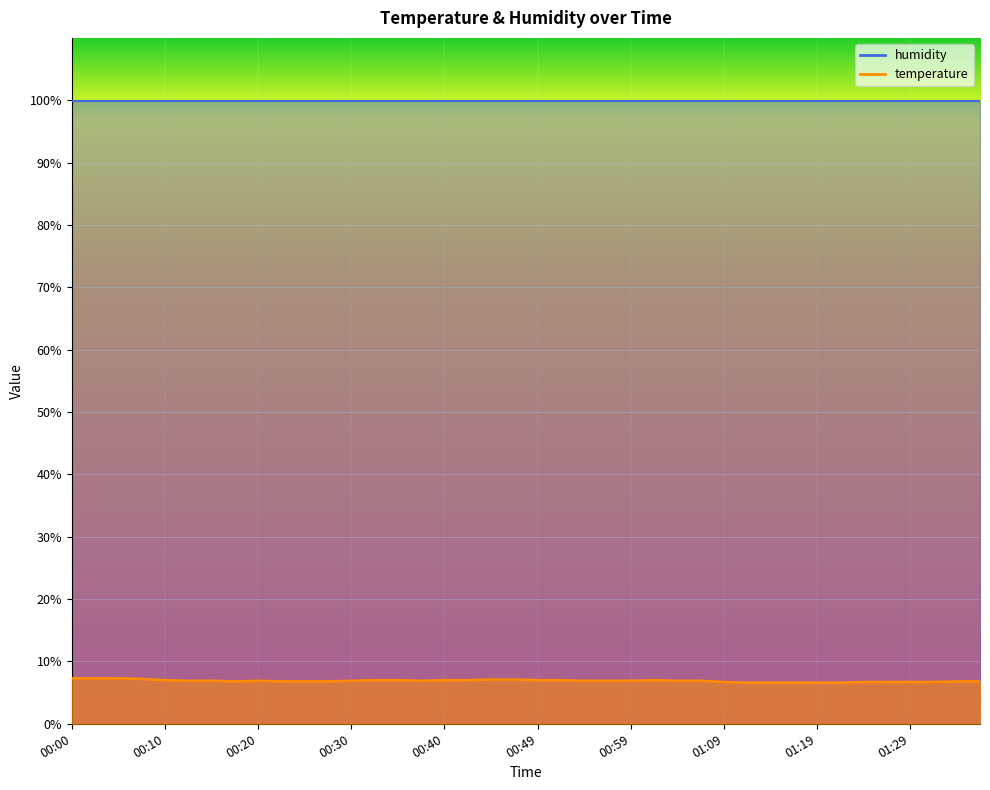

Between 00:05 and 01:24, which is larger?

00:05